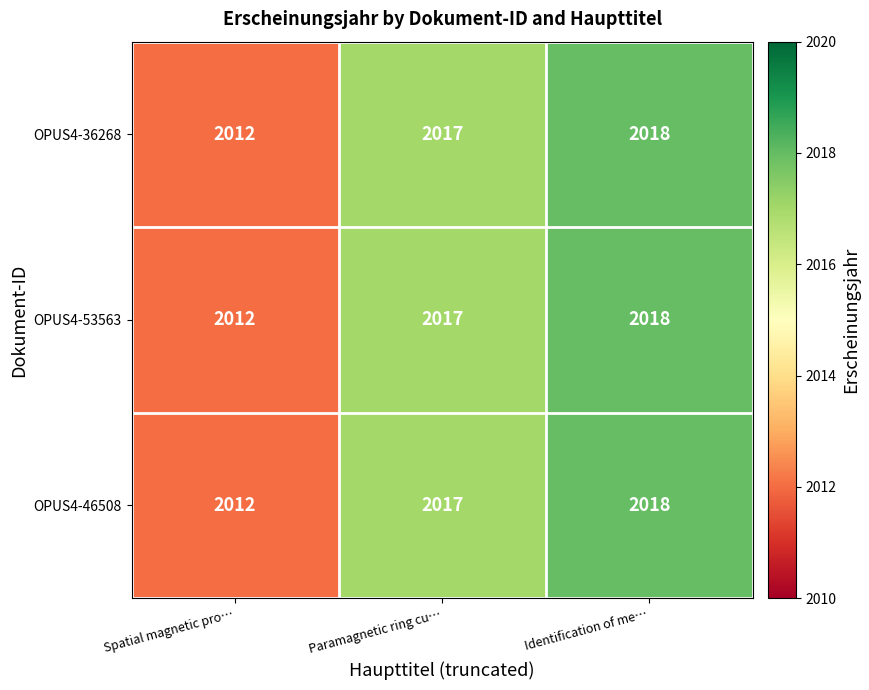

At which category is the sum across all series the highest?

Identification of me…